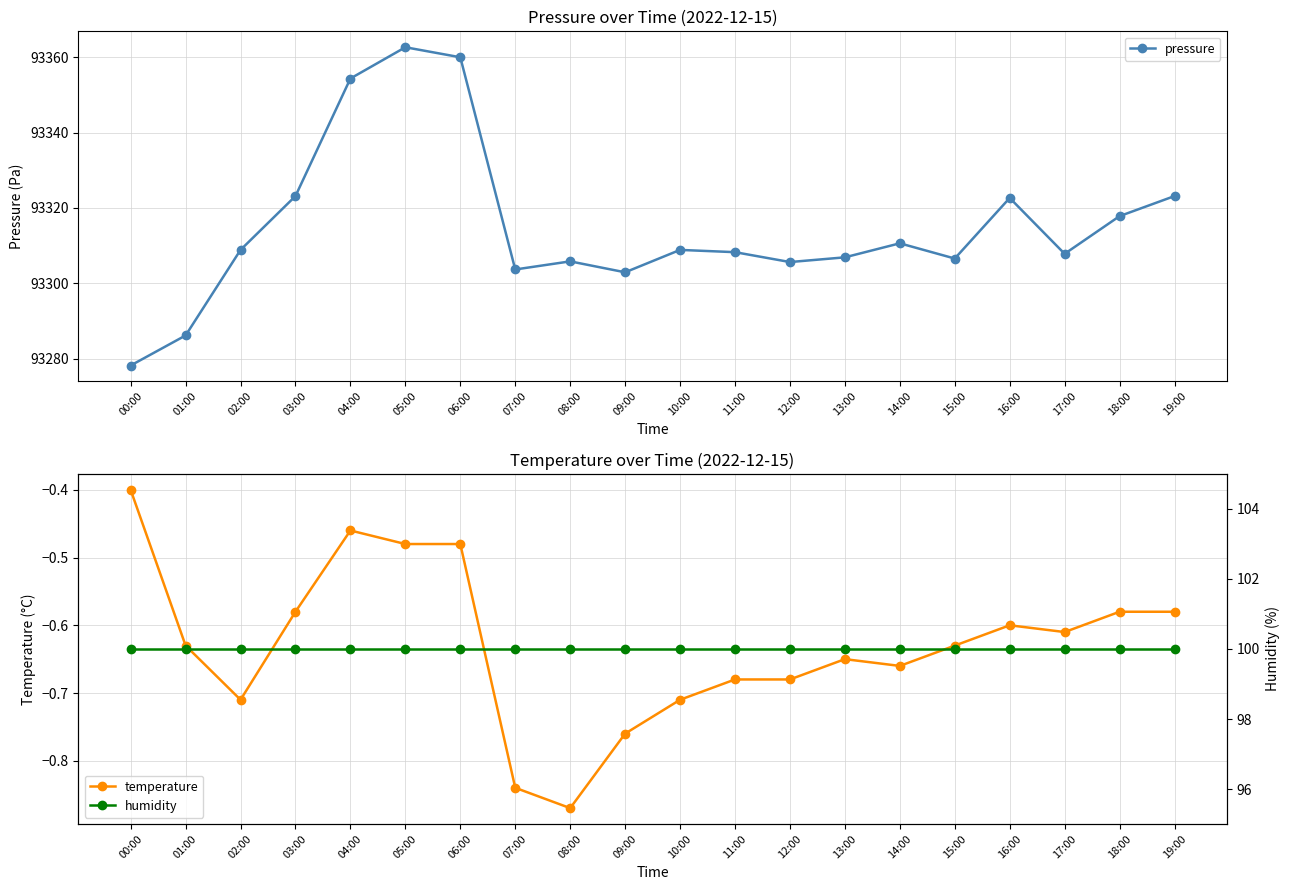

How many values in the pressure series are below 93308?

9